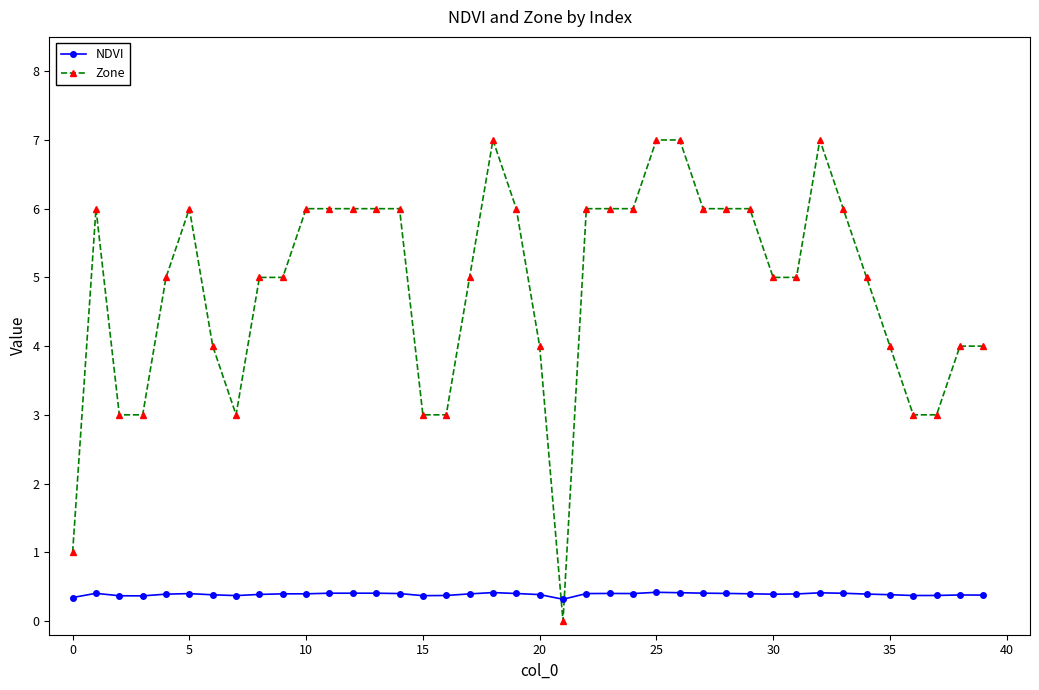

What is the highest value of the Zone series?

7.0